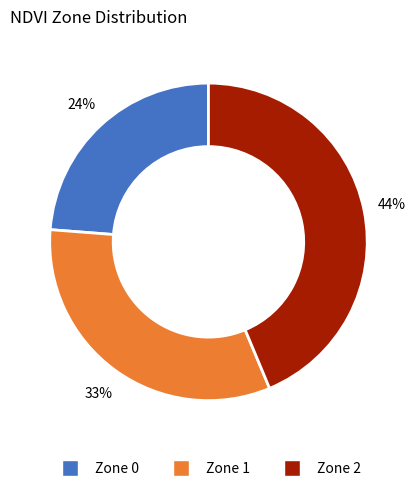

Count the number of slices in the pie.

3